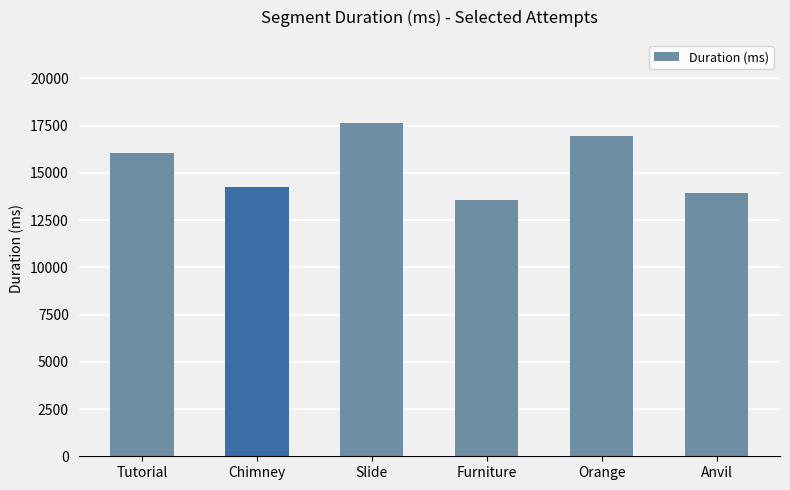

What is the value of the 2nd bar from the left?

14230